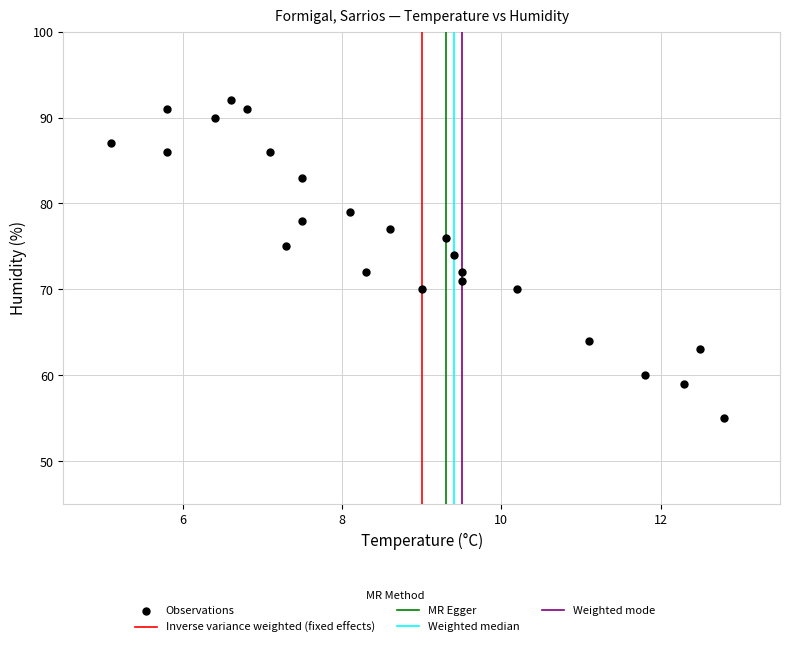

What is the range of Y values (max minus min)?

37